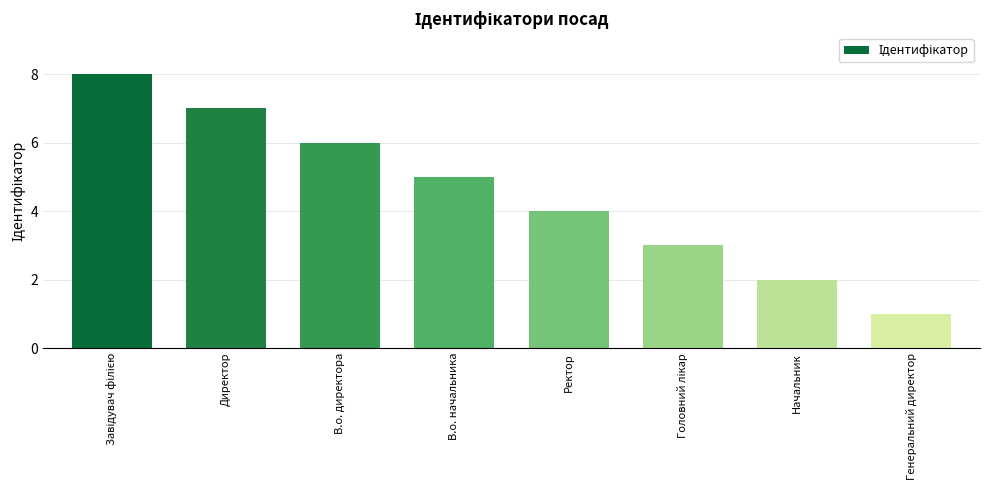

Reading left to right, transcribe all the data shown in this chart.

8	7	6	5	4	3	2	1